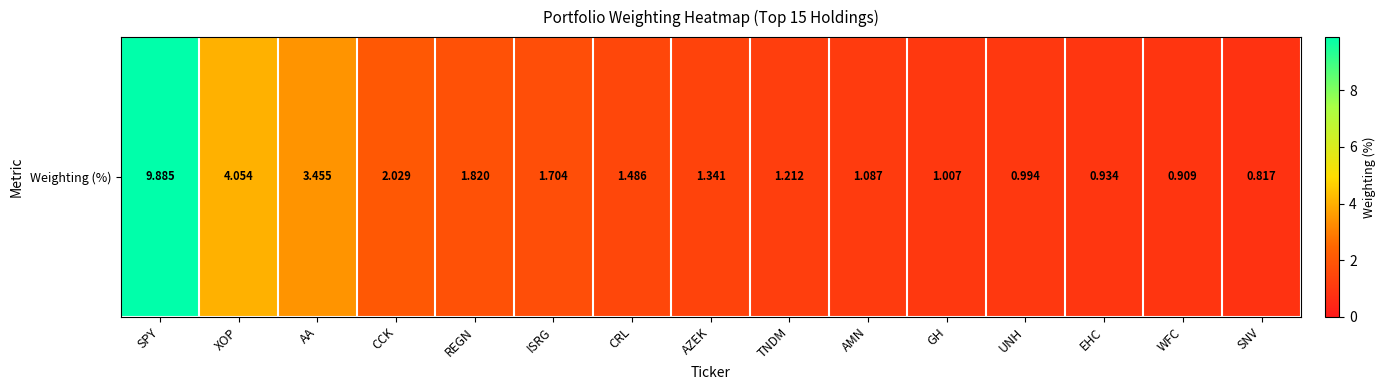

What is the approximate value at UNH?

1.0